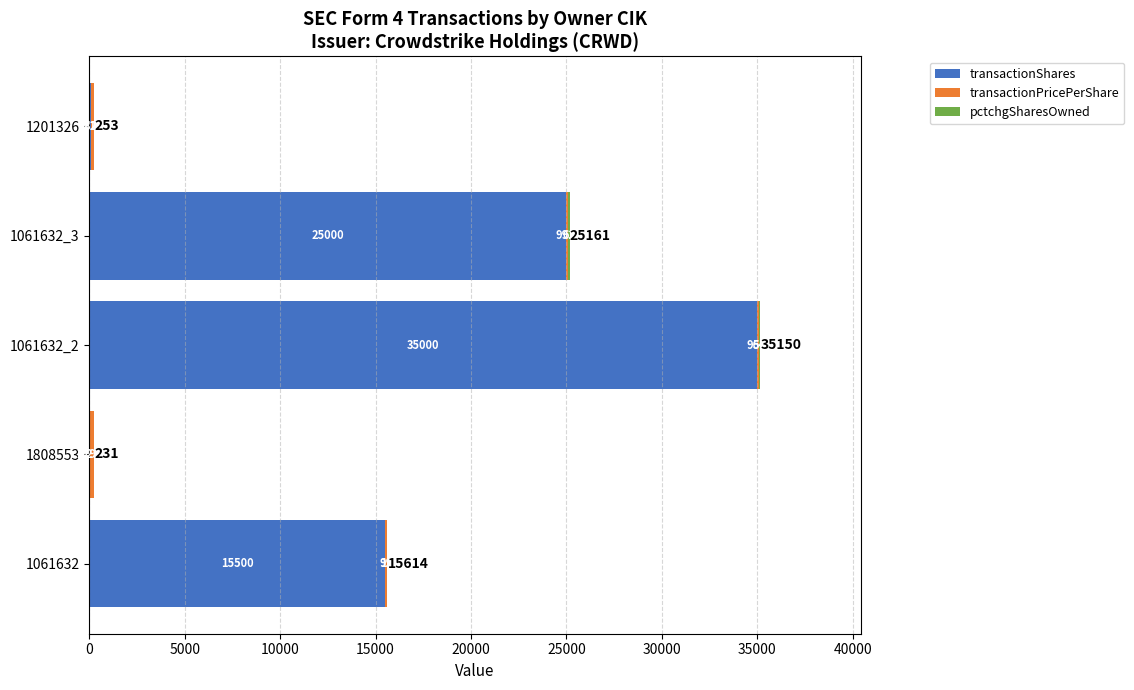

What is the sum of all transactionShares values?

75583.0